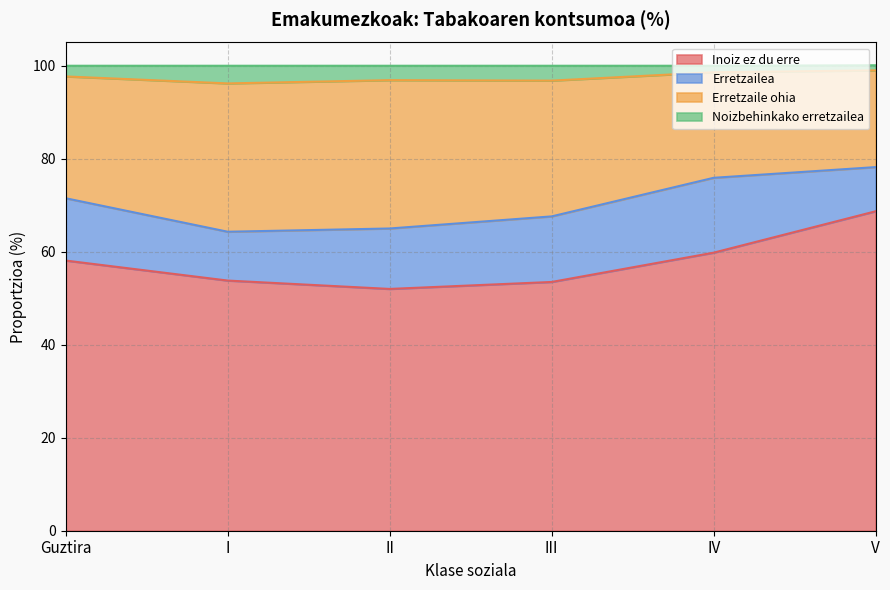

At which label does Inoiz ez du erre reach its peak?

V